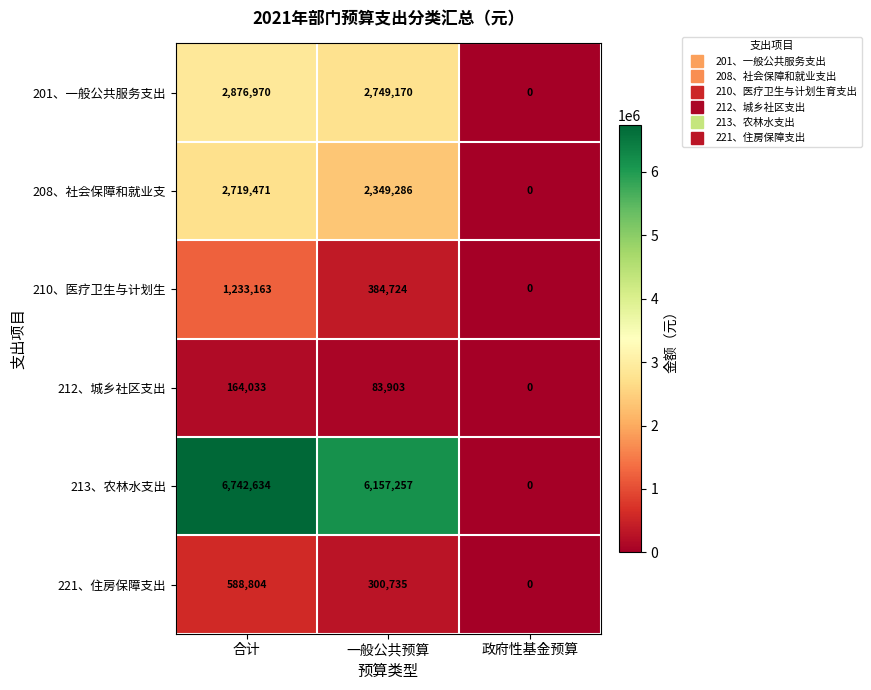

How many series are shown in this chart?

6